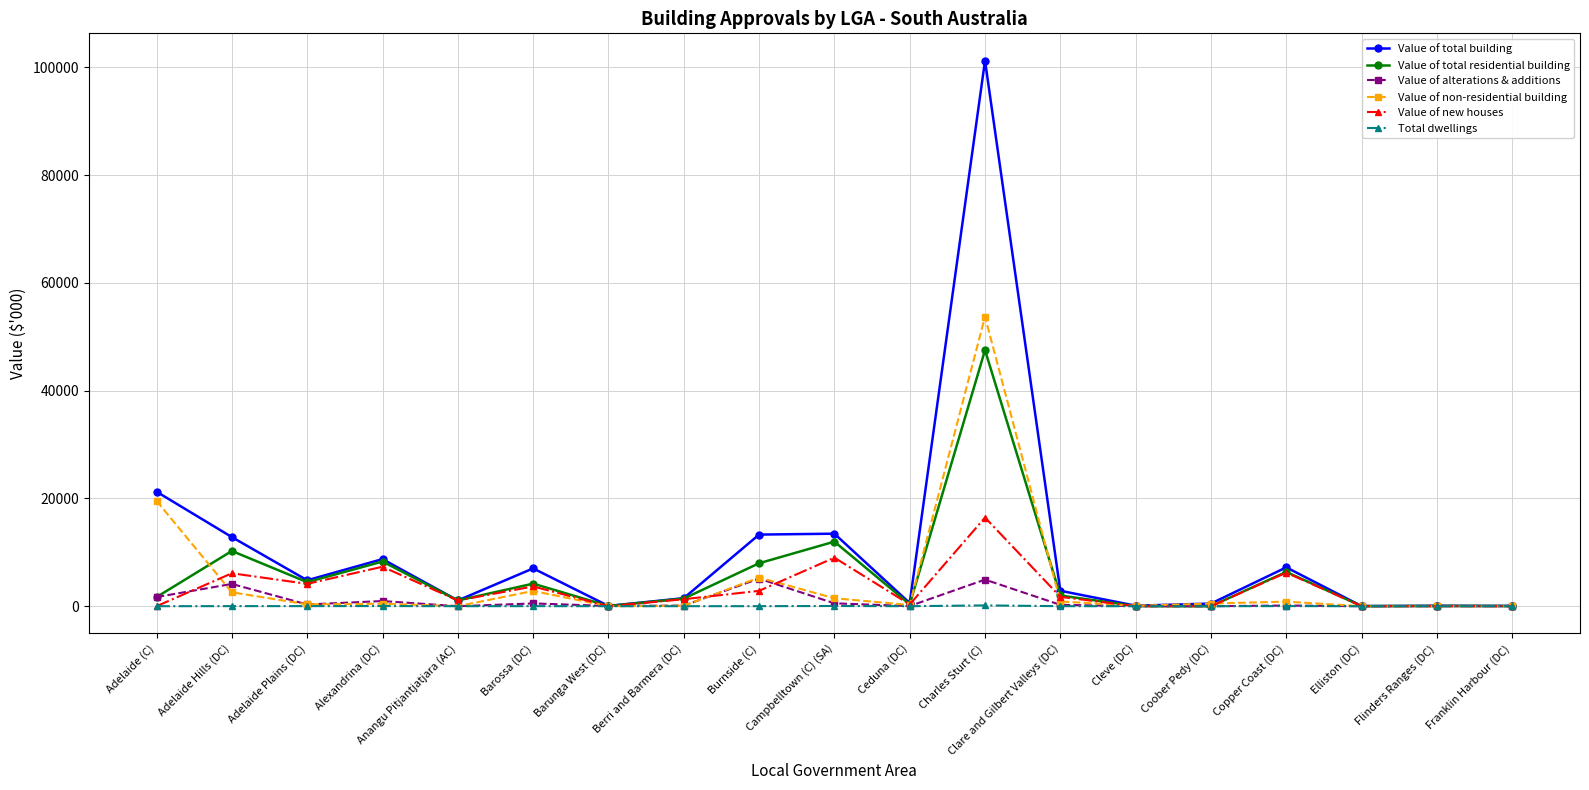

At which label does Value of non-residential building first exceed 453?

Adelaide (C)